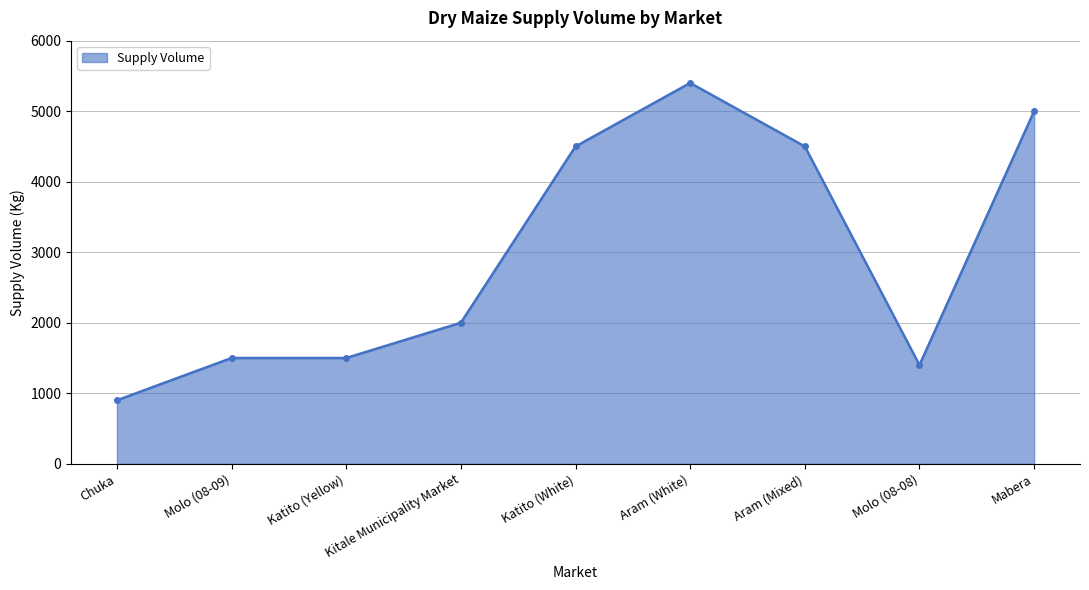

What is the ratio of the value at Katito (Yellow) to the value at Molo (08-08)?

1.1